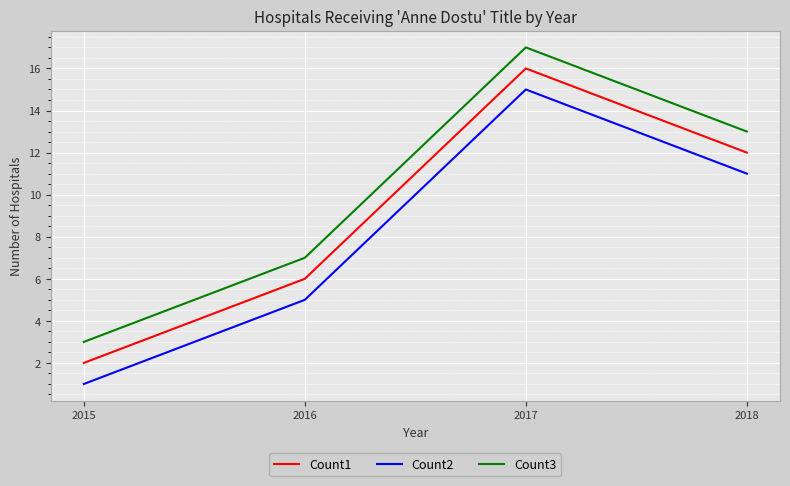

True or false: Count3 and Count2 cross at least once.

False